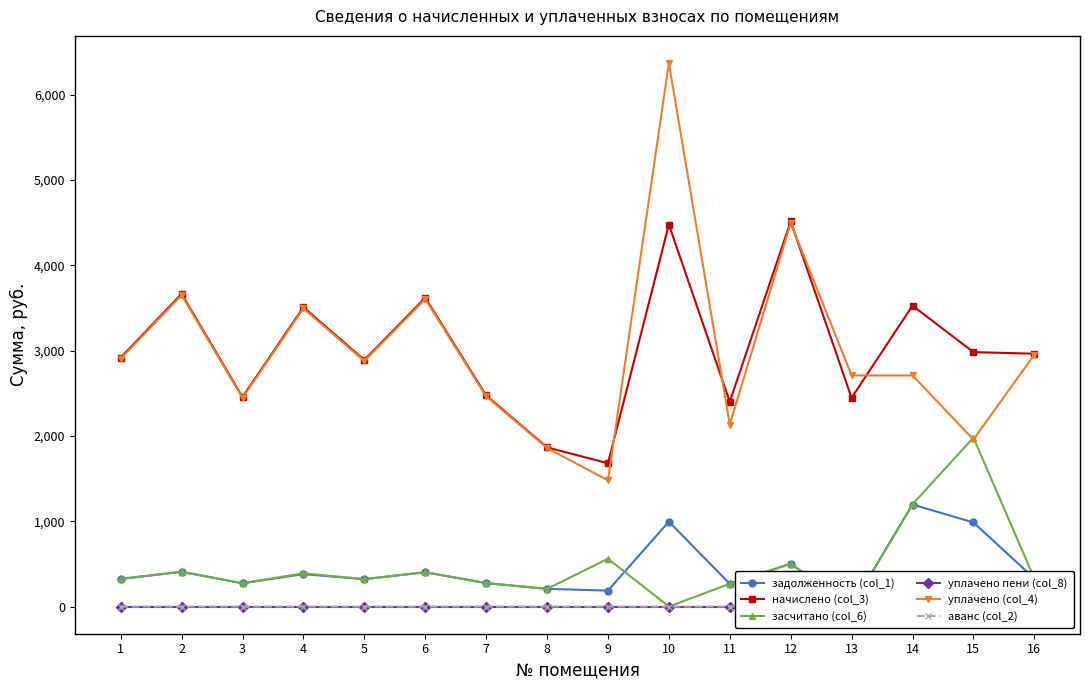

Does the chart display data point markers on the line(s)?

Yes